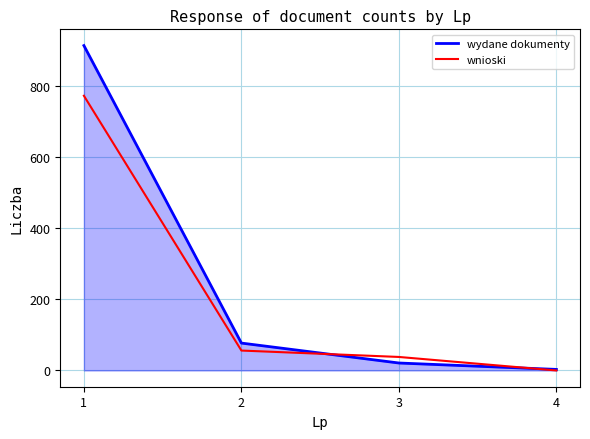

At which category does the chart reach its peak across all series?

1